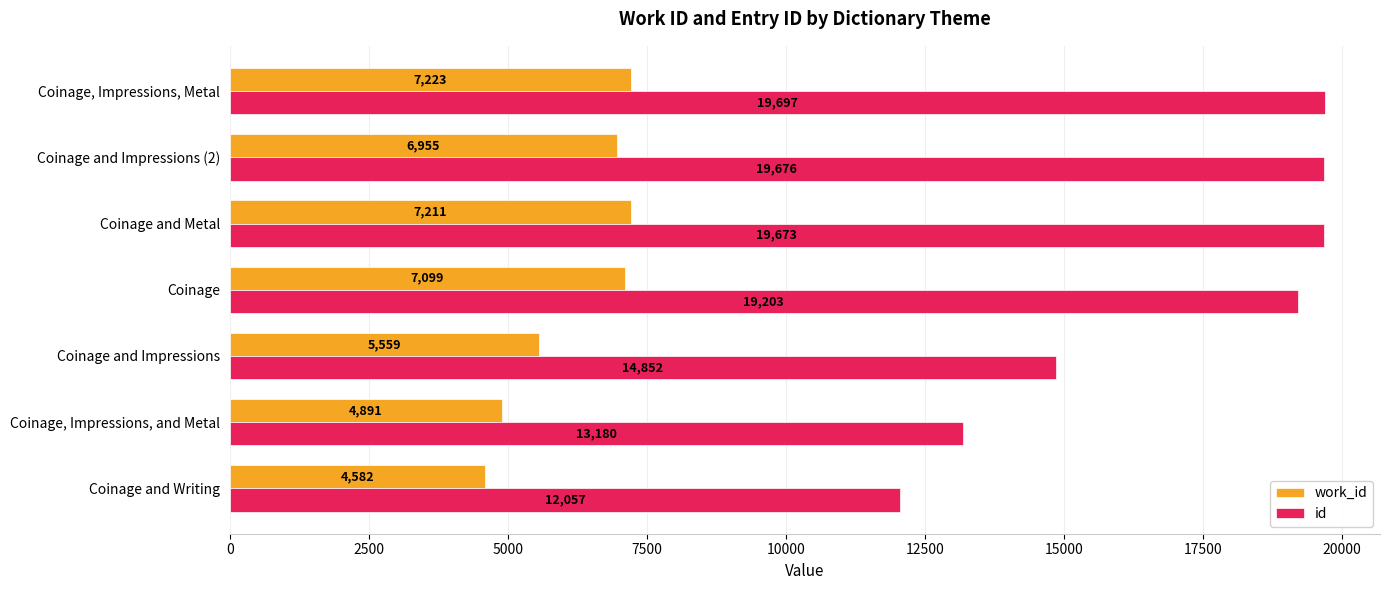

At which category is the sum across all series the highest?

Coinage, Impressions, Metal